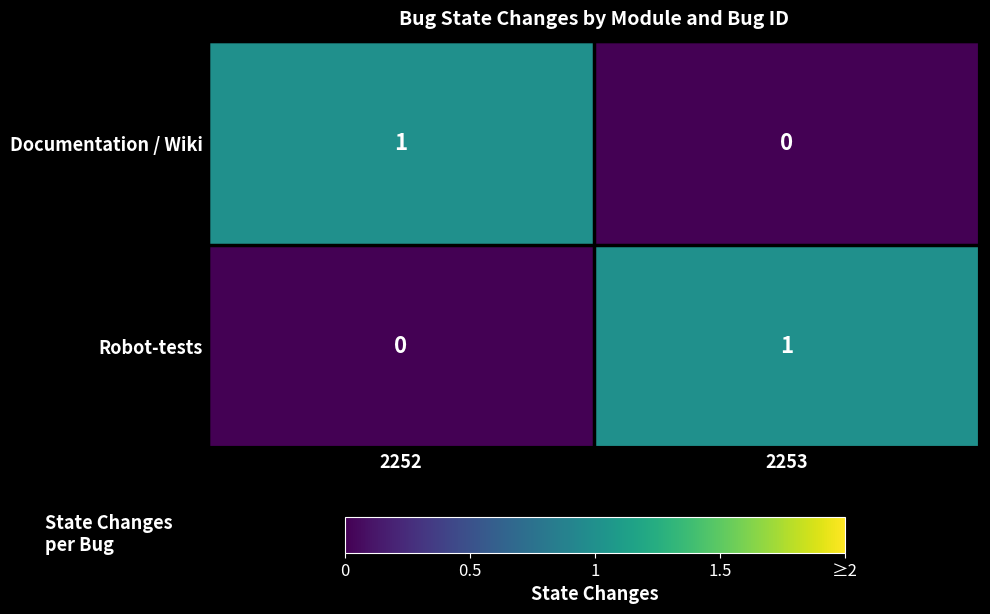

At how many categories does at least one series exceed 0?

2